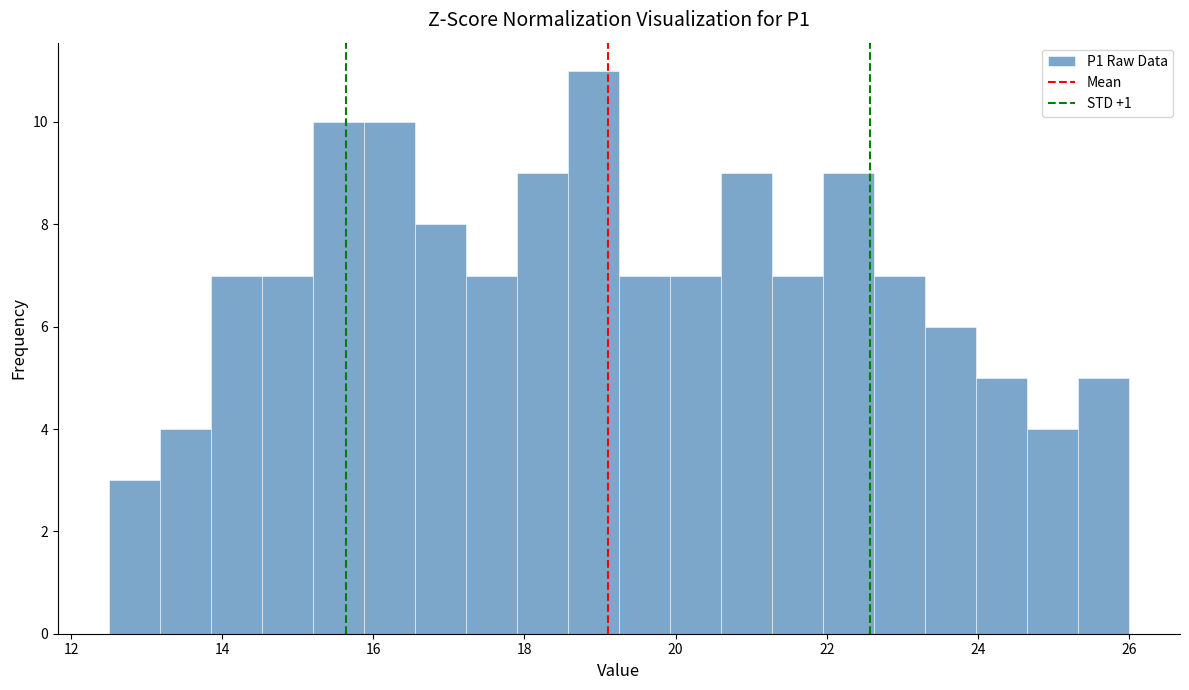

Around what value on the x-axis is the tallest bar? Give the approximate position of its centre, as read against the axis.

19.0